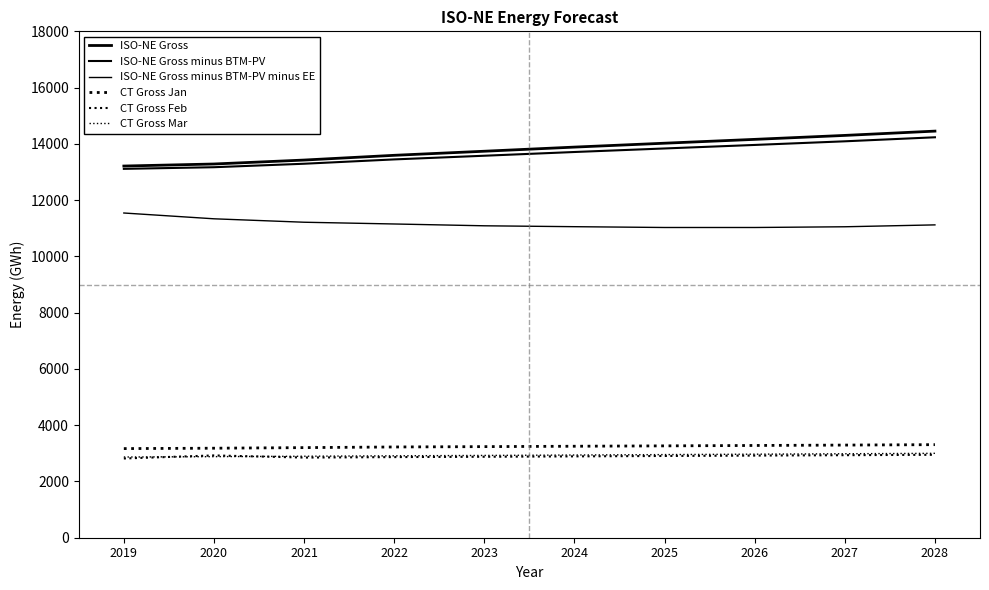

Is it true that CT Gross Feb equals 2934.0 at 2027?

True